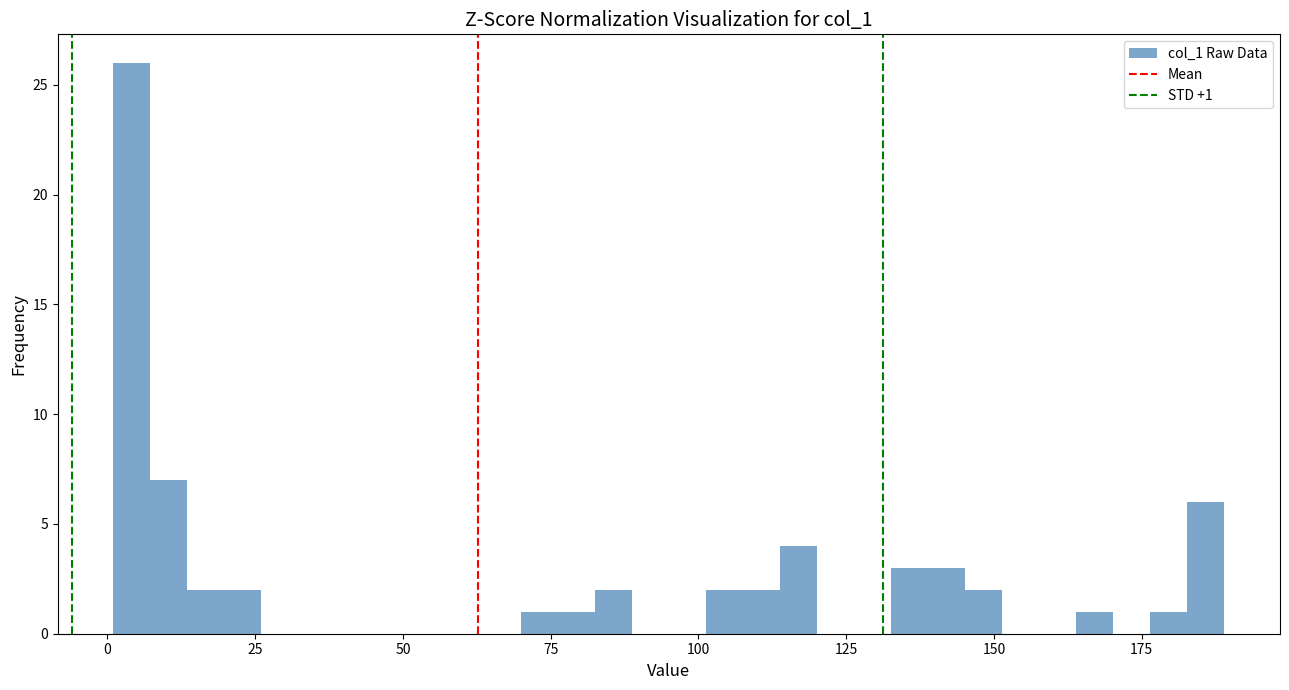

Around what value on the x-axis is the tallest bar? Give the approximate position of its centre, as read against the axis.

5